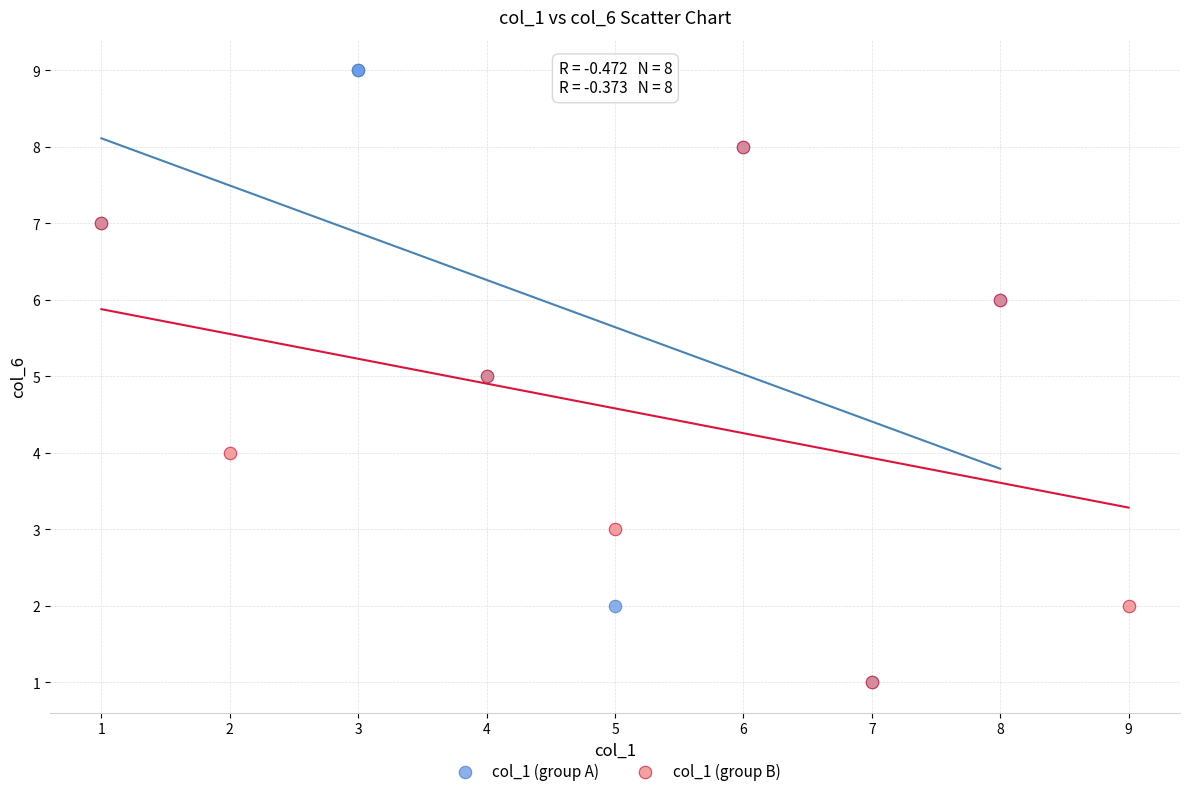

Which series contains the highest Y value?

col_1 (group A)